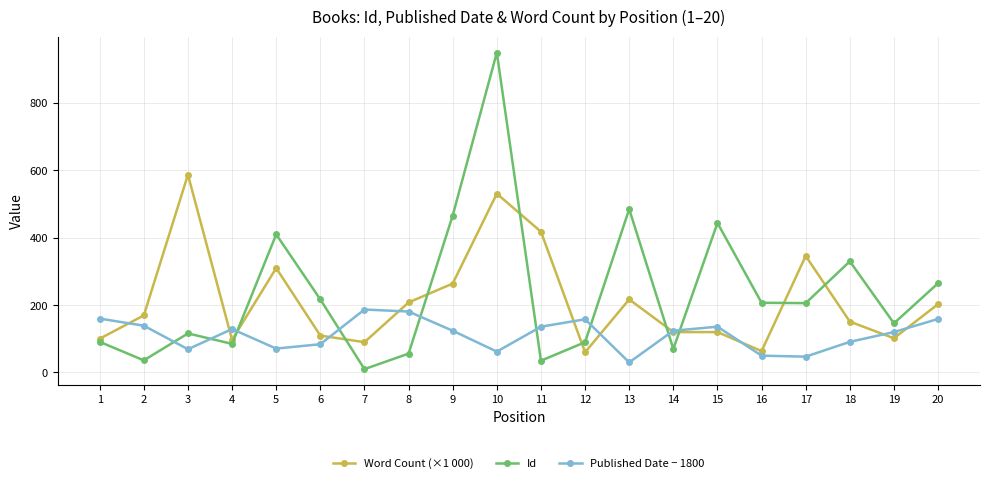

What is the maximum value for Published Date − 1800?

187.0